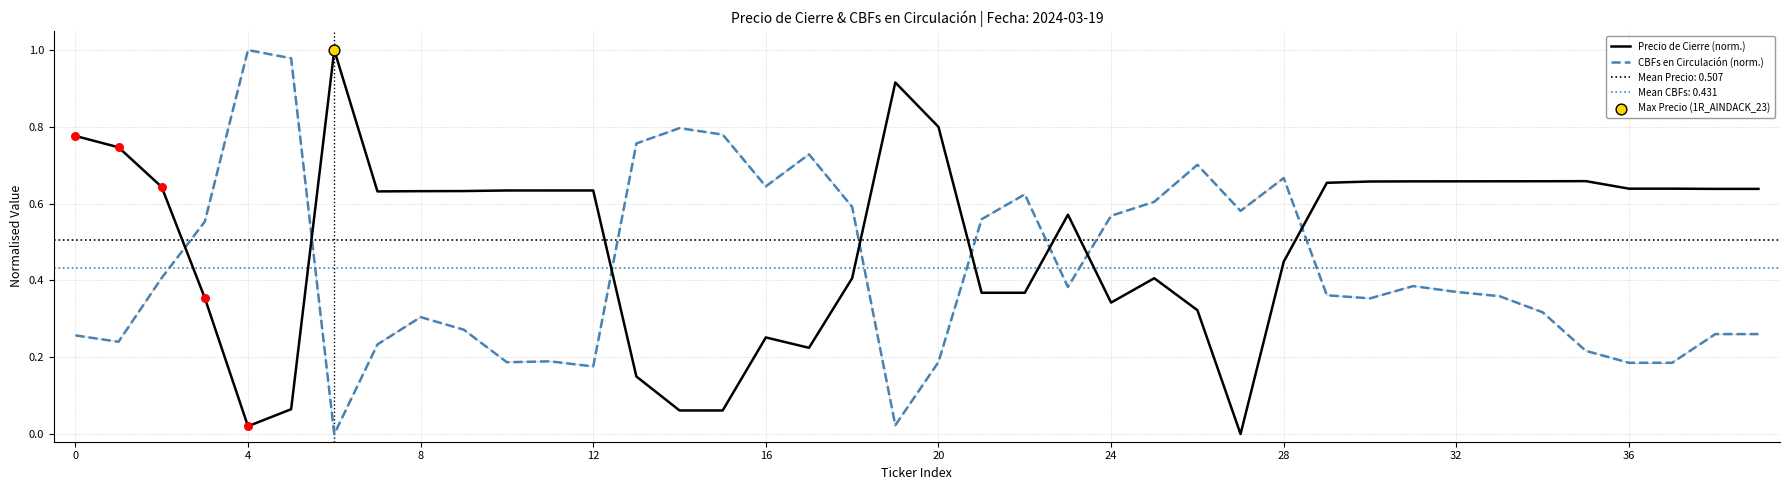

What is the total value across all series at 13?

0.9